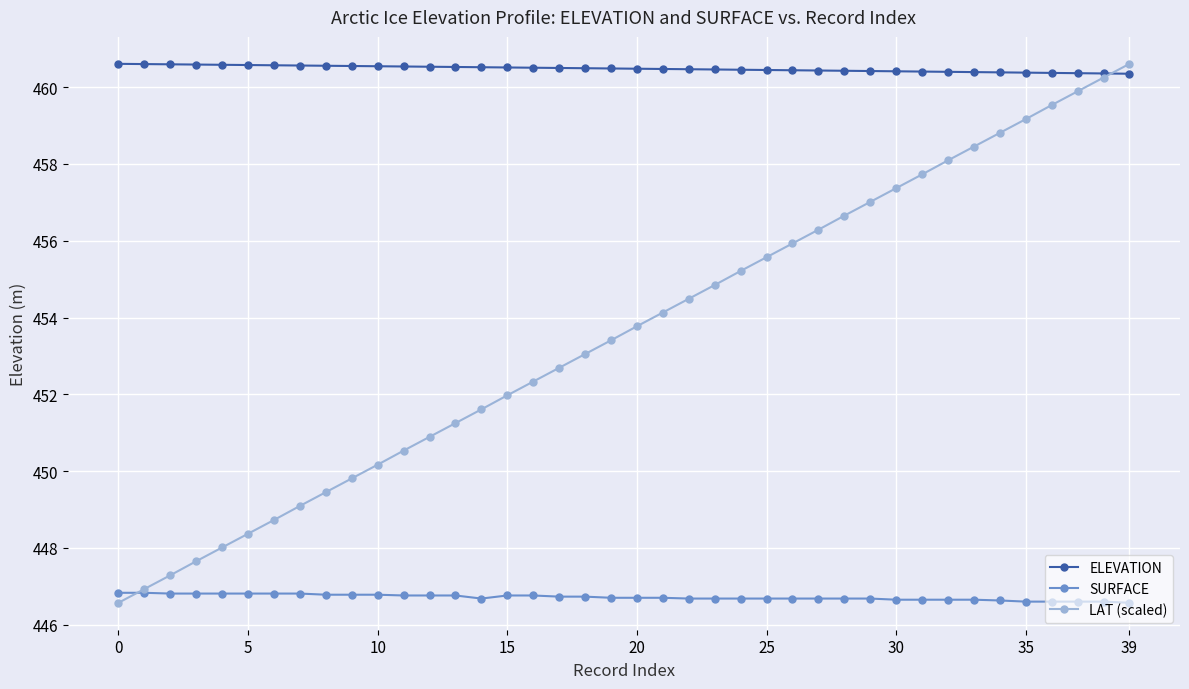

Rank the series by their average value, from lowest to highest.

SURFACE, LAT (scaled), ELEVATION